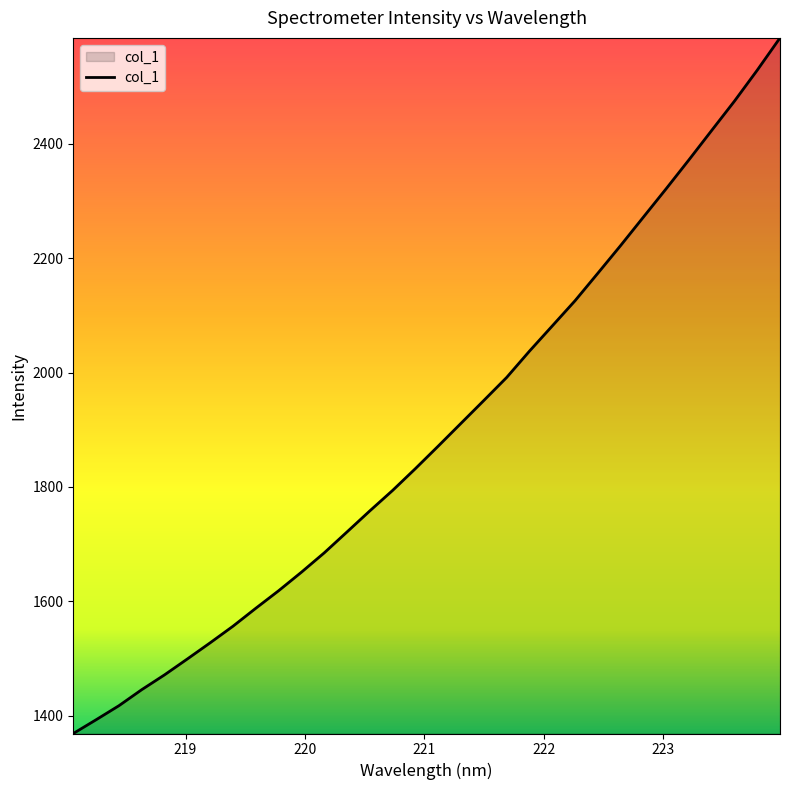

What is the minimum value shown in the chart?

1369.2